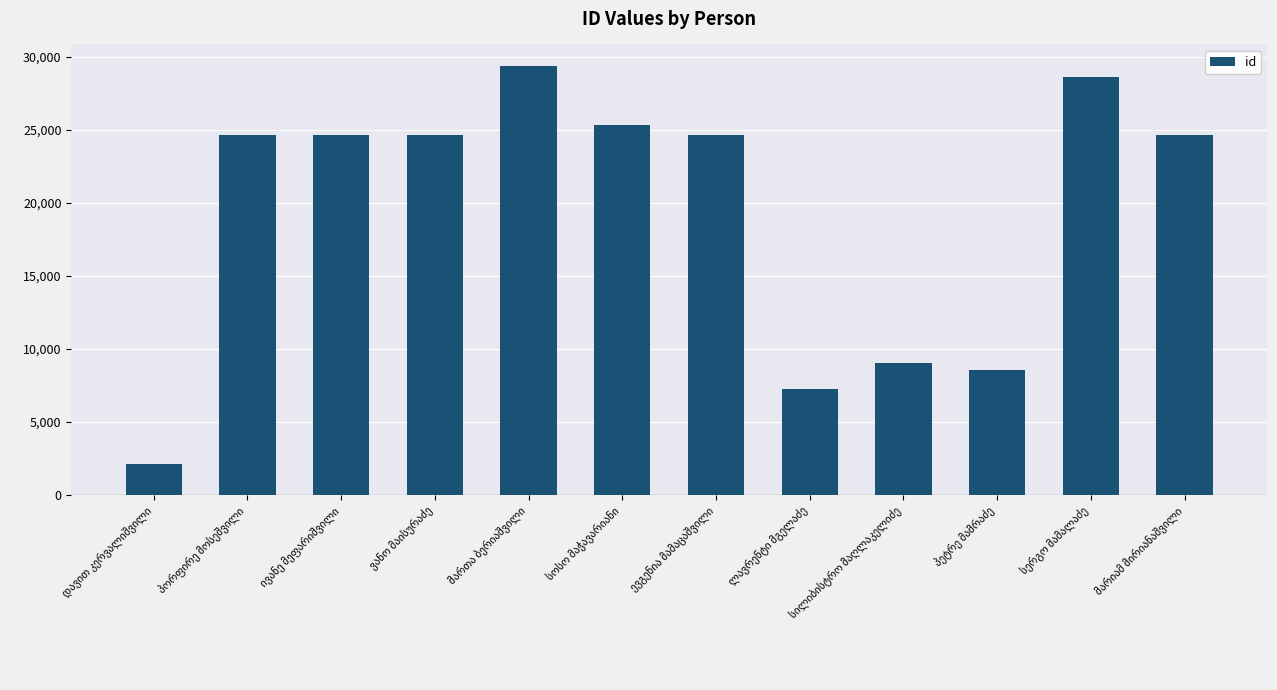

What is the minimum value shown in the chart?

2154